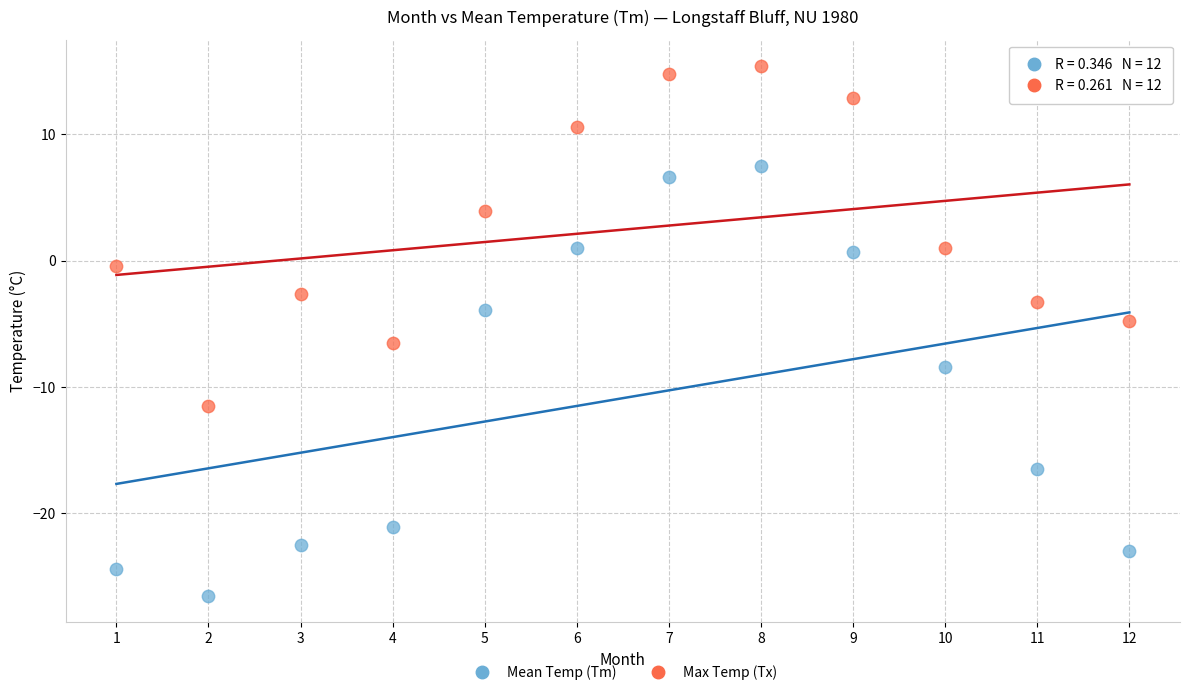

In the Mean Temp (Tm) series, what Y value is closest to -9?

-8.4